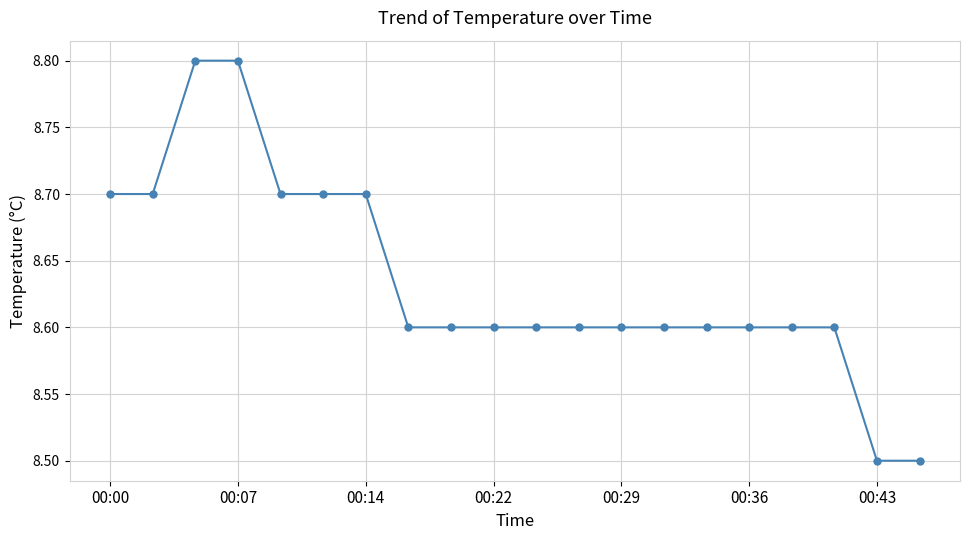

Reading right to left, what are all the values shown in this chart?

8.5	8.5	8.6	8.6	8.6	8.6	8.6	8.6	8.6	8.6	8.6	8.6	8.6	8.7	8.7	8.7	8.8	8.8	8.7	8.7